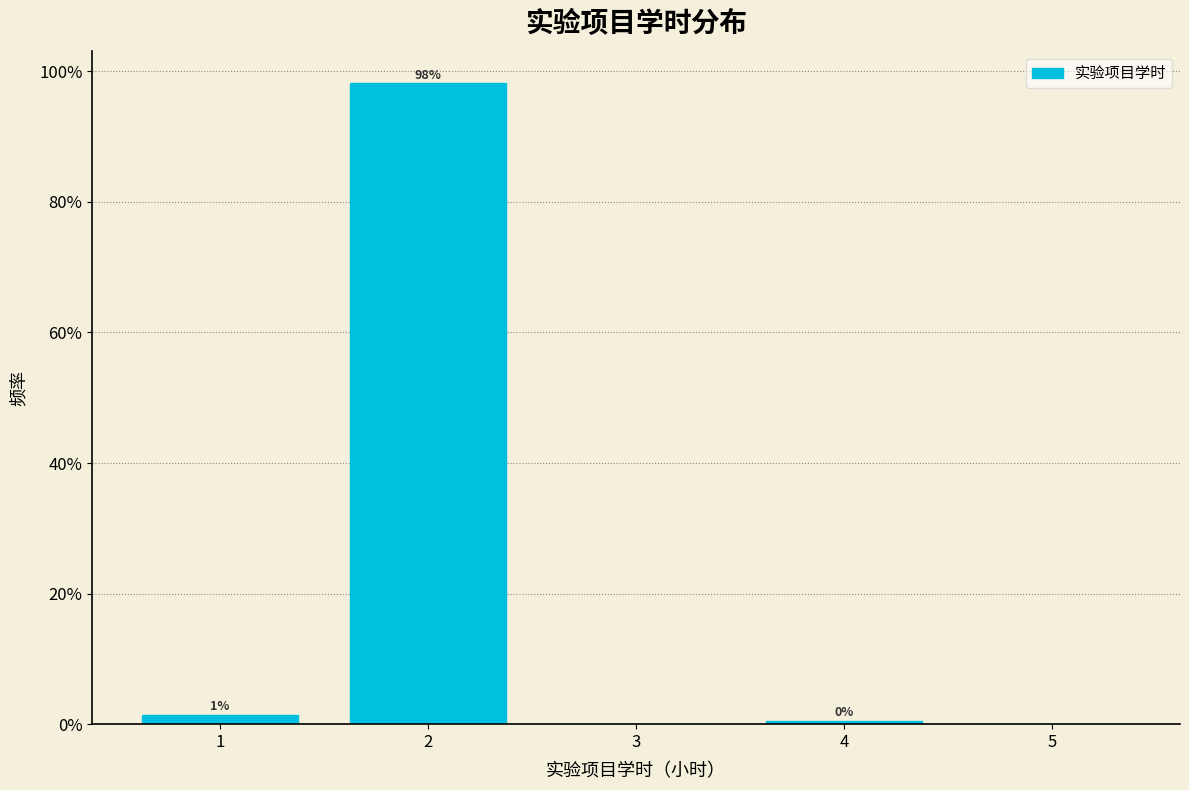

Over which range of the x-axis is the bar tallest?

1.5 to 2.5